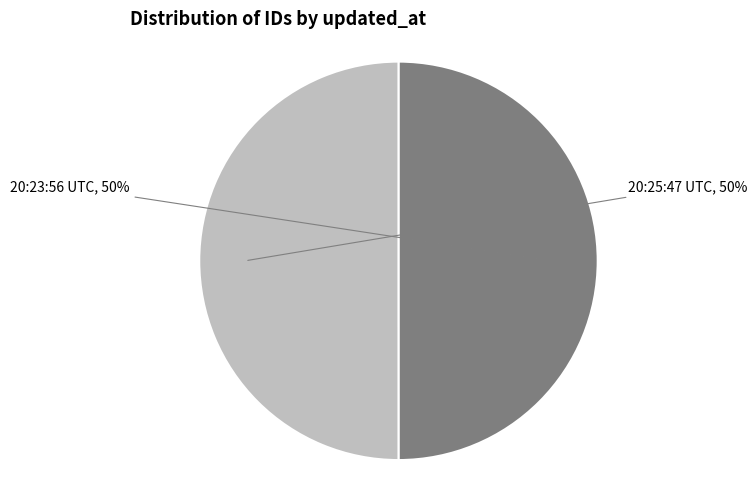

To the nearest percent, what is the combined percentage of 20:23:56 UTC and 20:25:47 UTC?

100%